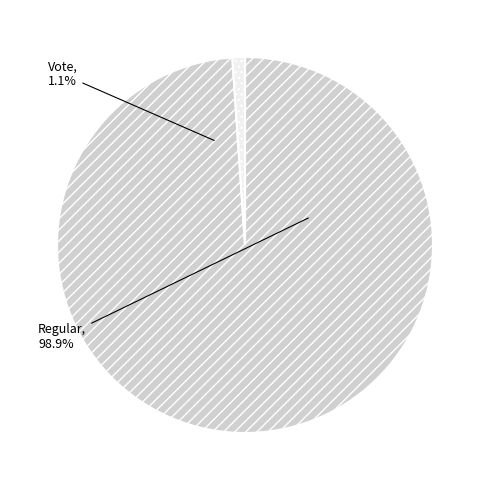

Does Regular represent more than half of the total?

Yes